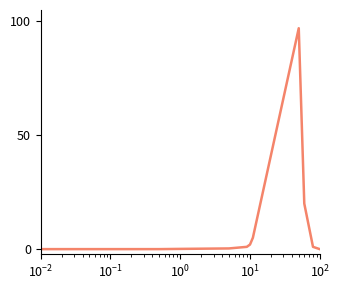

What is the maximum value shown in the chart?

97.0